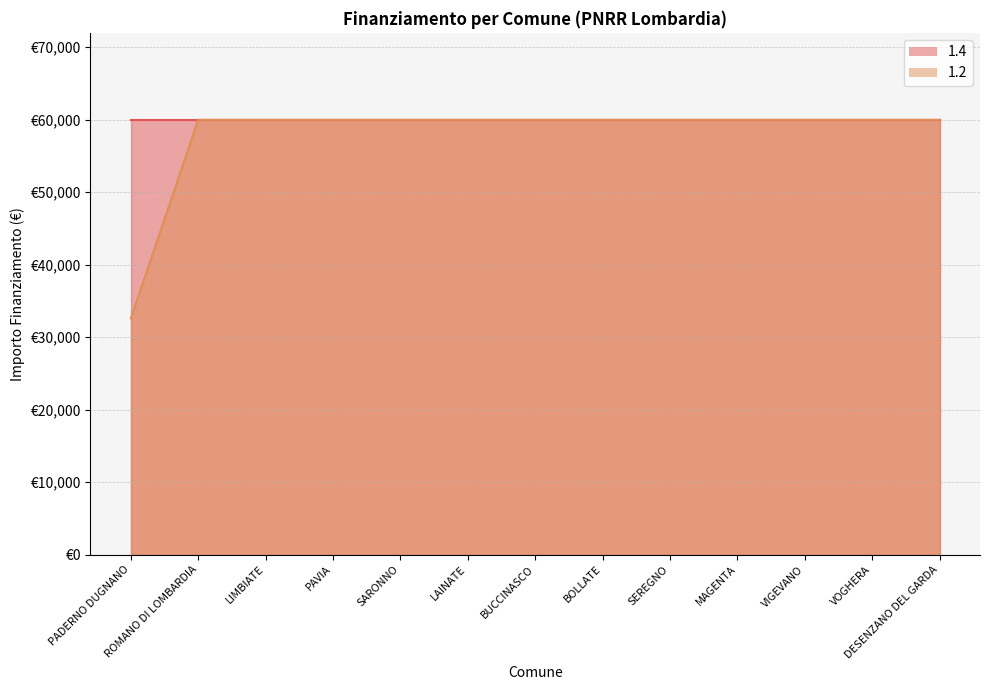

True or false: the data shows 31543 at ROMANO DI LOMBARDIA.

False